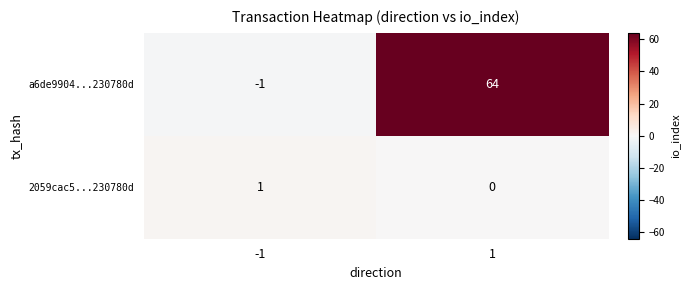

Reading left to right, extract all data points from this chart.

a6de9904...230780d: -1=-1	1=64
2059cac5...230780d: -1=1	1=0